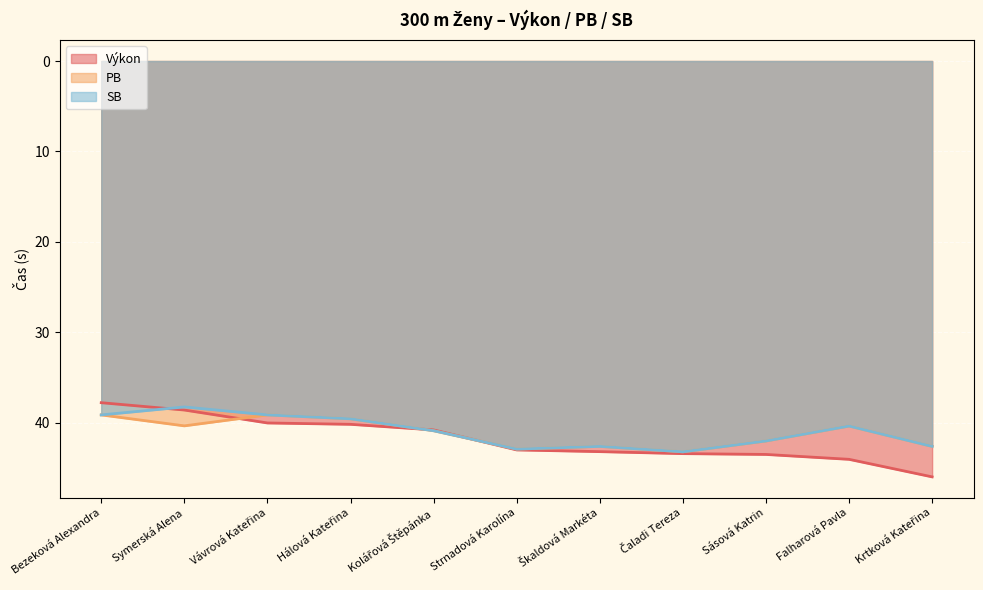

Read the Výkon value at Symerská Alena.

38.6